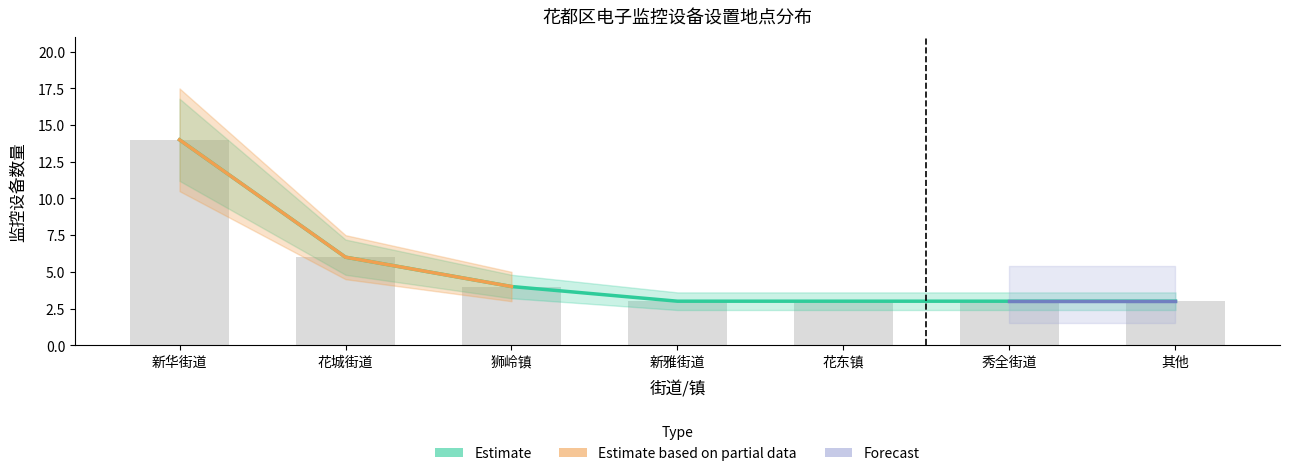

The chart shows a value of 4 at 狮岭镇. True or false?

True